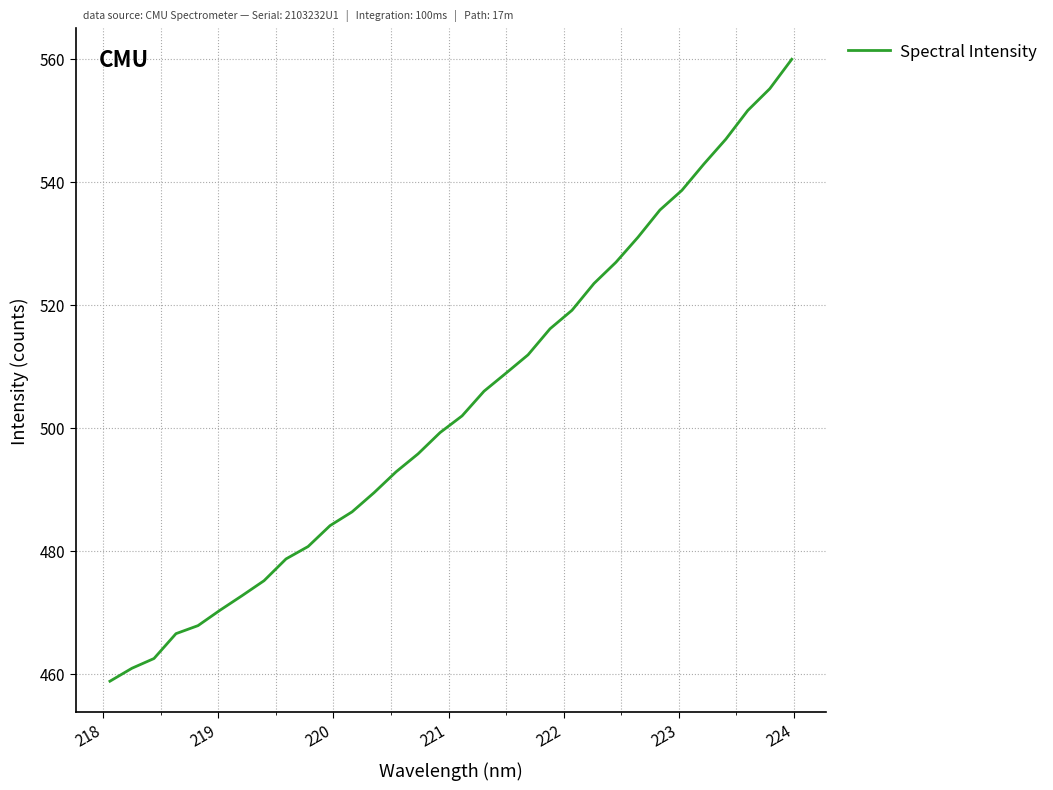

What is the maximum value shown in the chart?

559.9